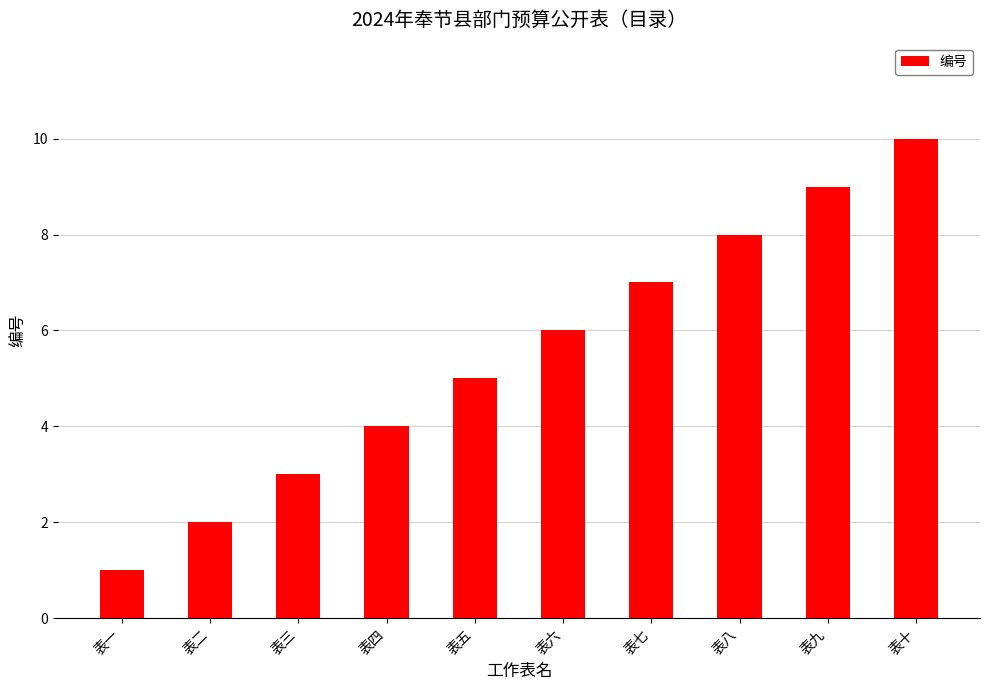

Approximately how many times larger is the value at 表八 compared to 表五?

1.6